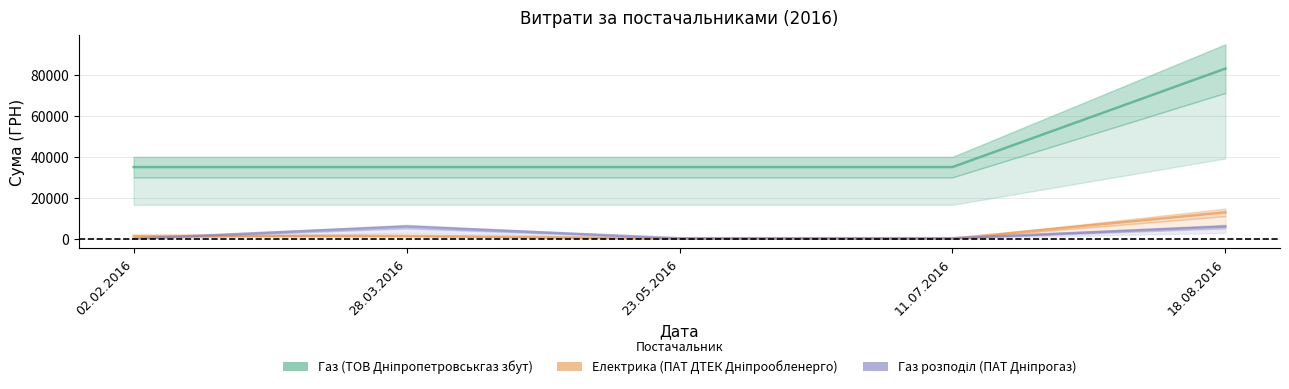

What is the value of the Газ розподіл (ПАТ Дніпрогаз) point at the 2nd from the left?

5869.7